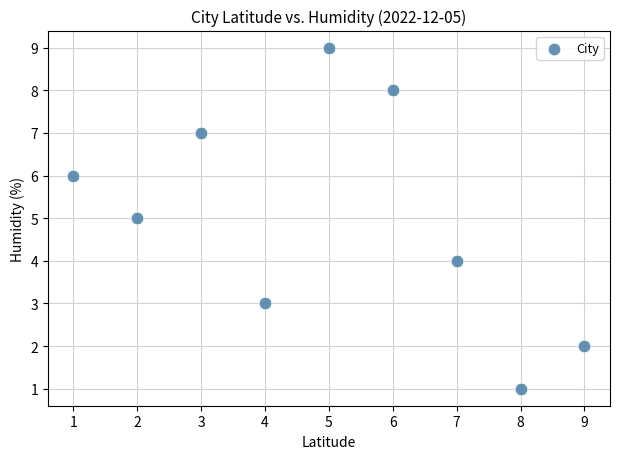

What is the average X value?

5